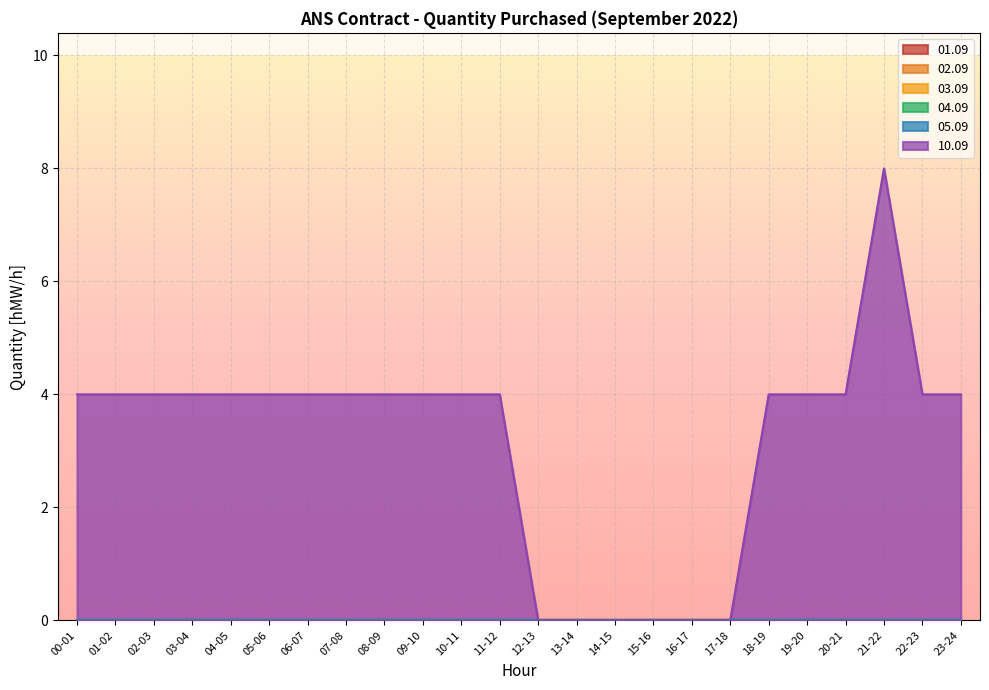

List the series in order of their peak value, highest first.

10.09, 01.09, 02.09, 03.09, 04.09, 05.09